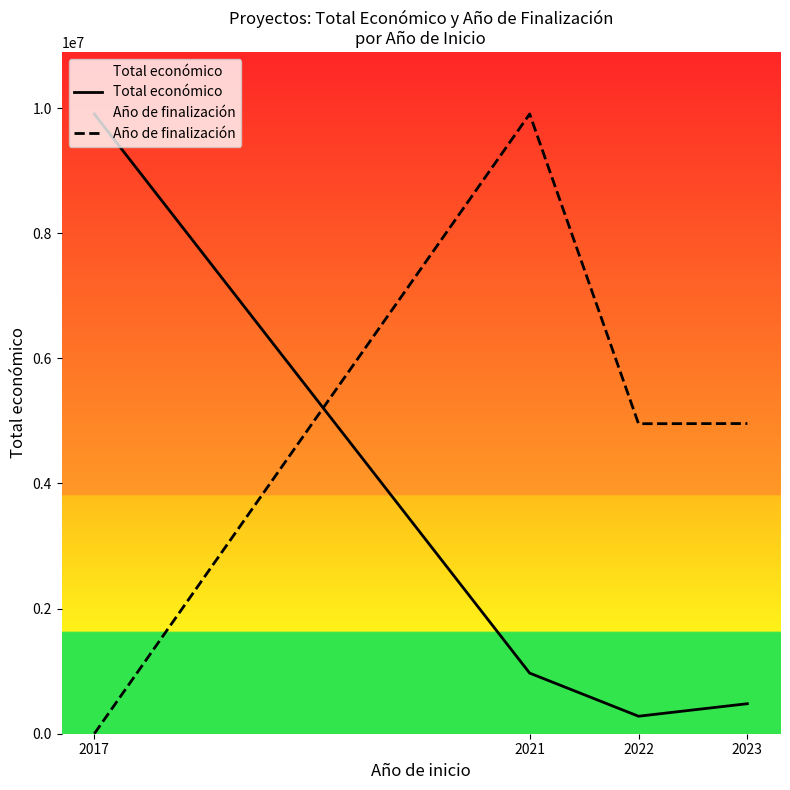

The value of Total económico at 2022 is 279710.0. True or false?

True